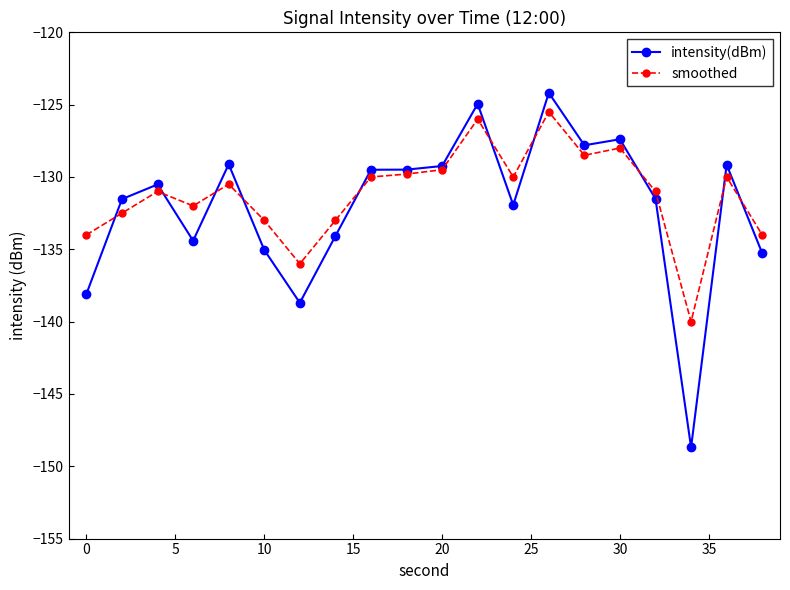

True or false: intensity(dBm) has more than 2 interior local peaks.

True